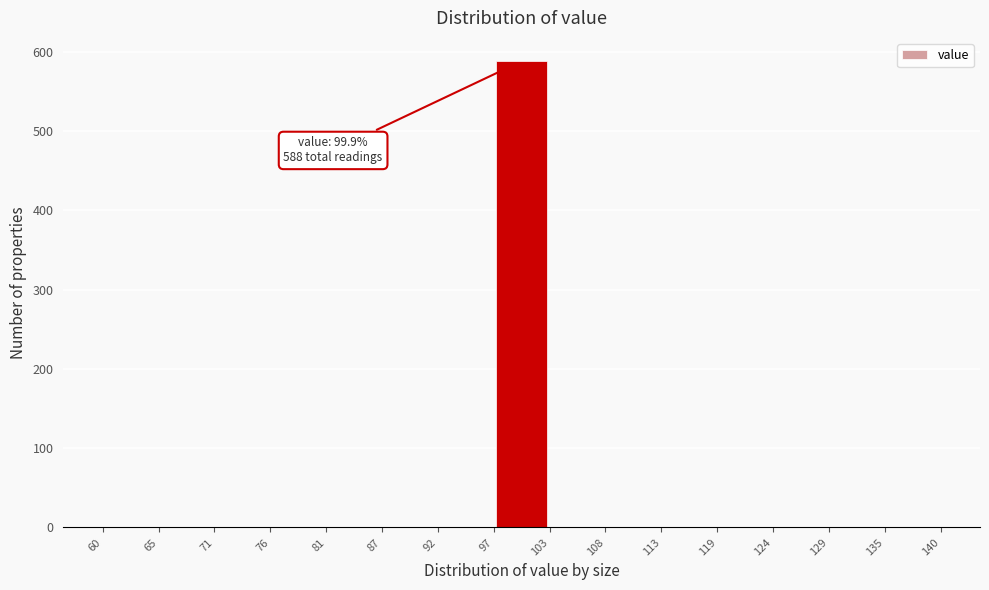

Over which range of the x-axis is the bar tallest?

97 to 103